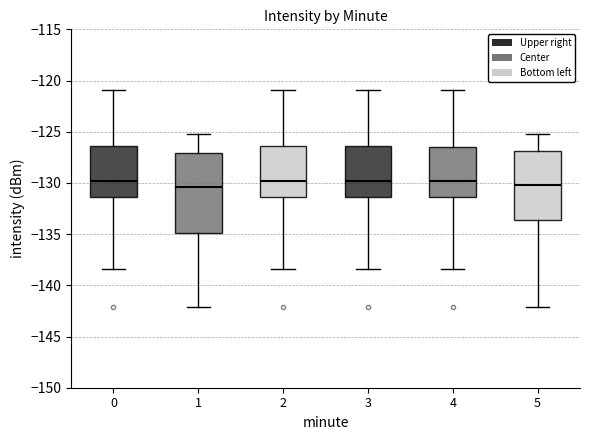

Reading left to right, transcribe this box plot: for each box, give where its median line is, the range the box spans, and where its two whiskers end, as read against the y-axis. The values are not printed on the chart, so give them approximately, as read against the axis.

0: median -130.0, box -131.5 to -126.5, whiskers -138.5 to -121.0
1: median -130.5, box -135.0 to -127.0, whiskers -142.0 to -125.0
2: median -130.0, box -131.5 to -126.5, whiskers -138.5 to -121.0
3: median -130.0, box -131.5 to -126.5, whiskers -138.5 to -121.0
4: median -130.0, box -131.5 to -126.5, whiskers -138.5 to -121.0
5: median -130.0, box -133.5 to -127.0, whiskers -142.0 to -125.0